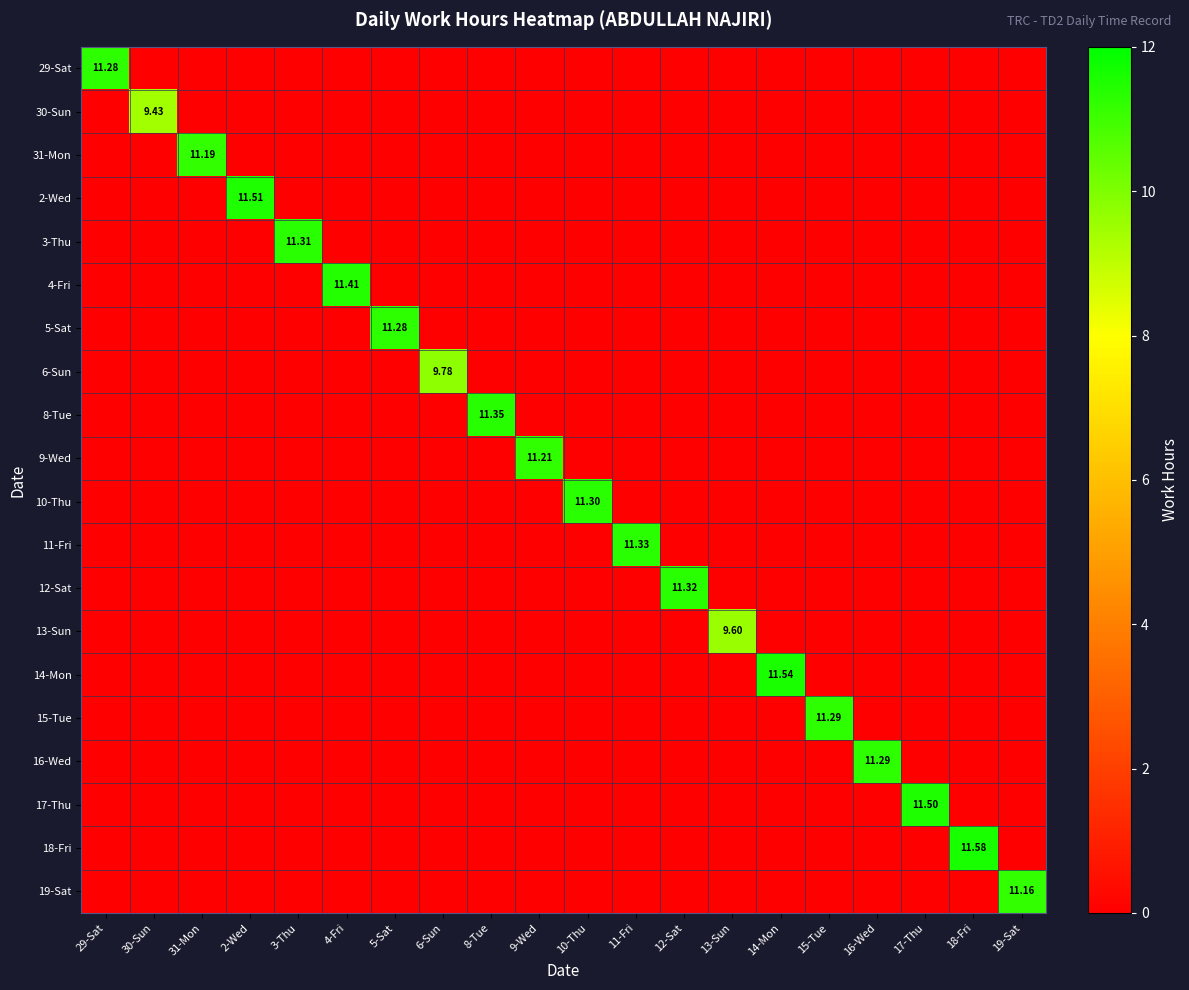

Between 11-Fri and 15-Tue, which series saw the biggest shift?

11-Fri